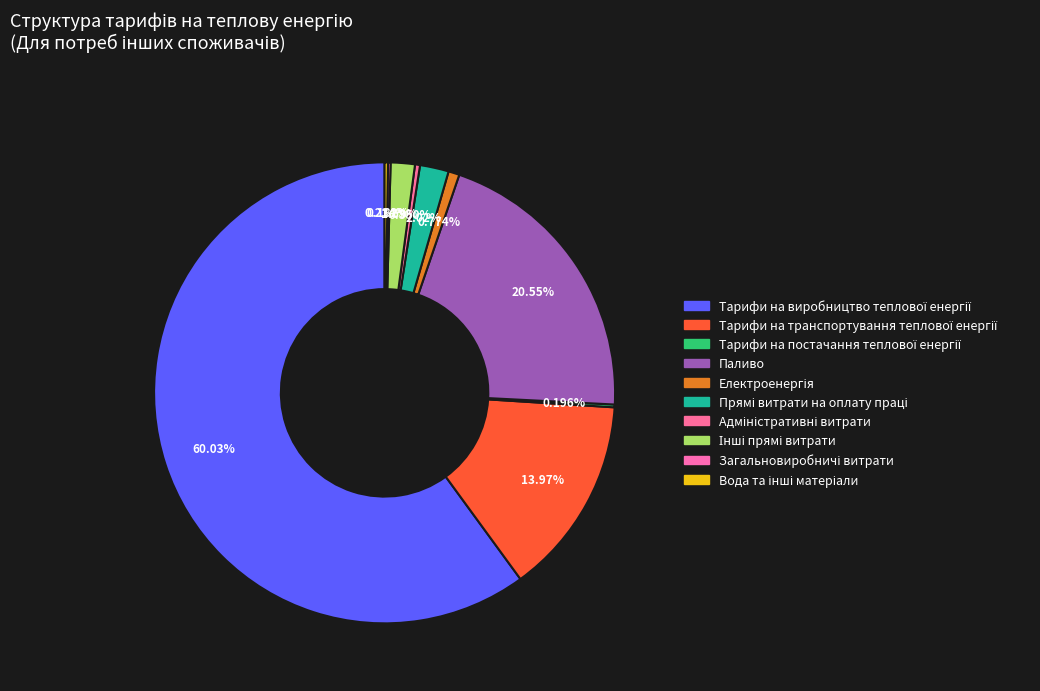

What is the ratio of the value at Загальновиробничі витрати to the value at Вода та інші матеріали?

0.8